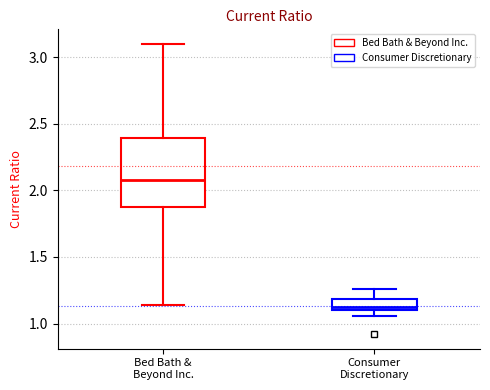

Comparing the boxes themselves (not the whiskers), which one is the tallest?

Bed Bath & Beyond Inc.